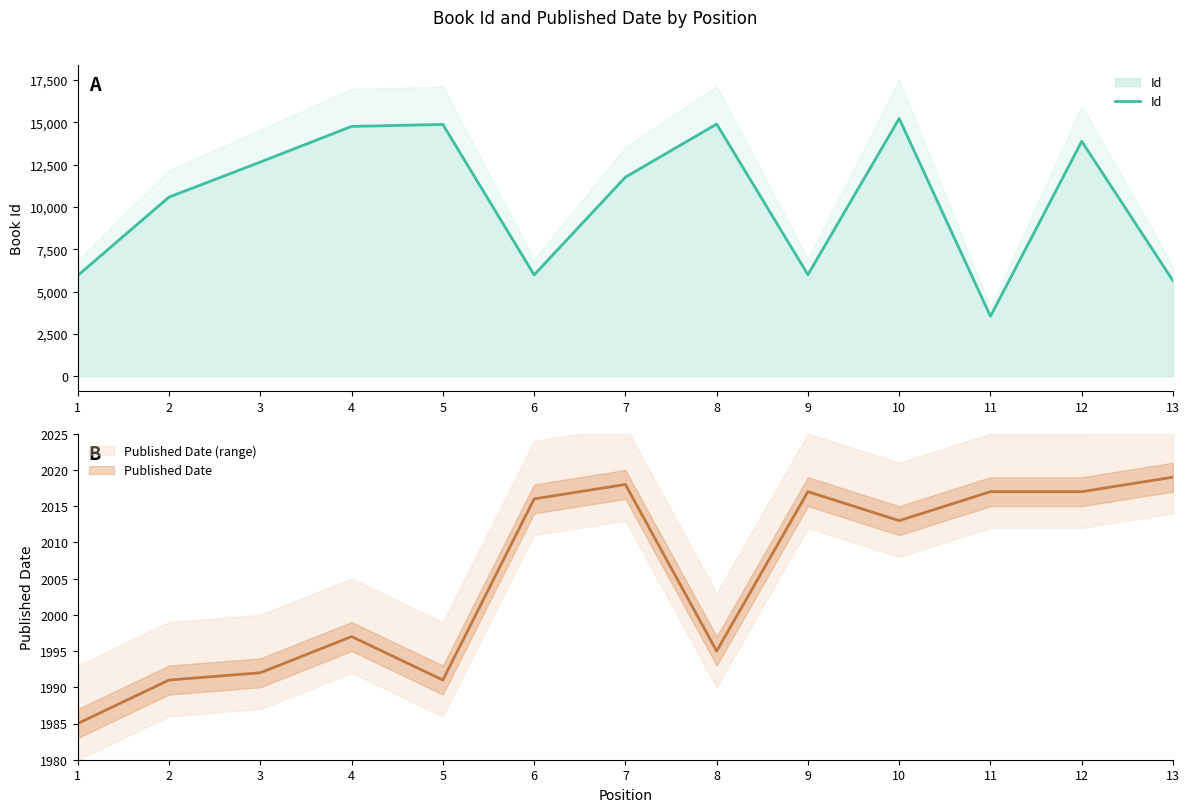

What is the sum of all values?

135719